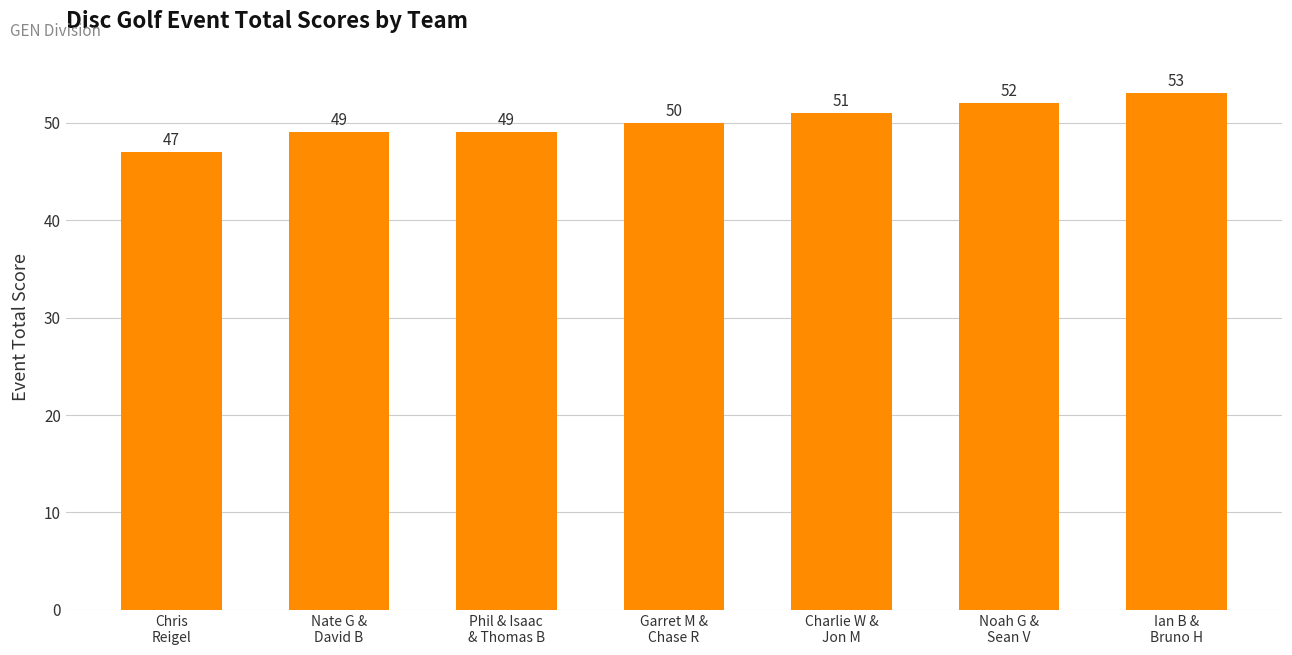

How many categories are shown in the chart?

7